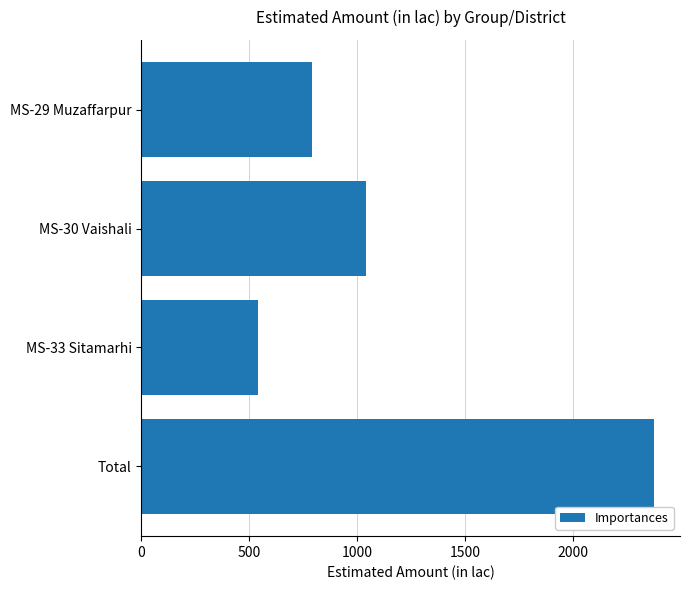

Rank the categories by value from lowest to highest.

MS-33 Sitamarhi, MS-29 Muzaffarpur, MS-30 Vaishali, Total